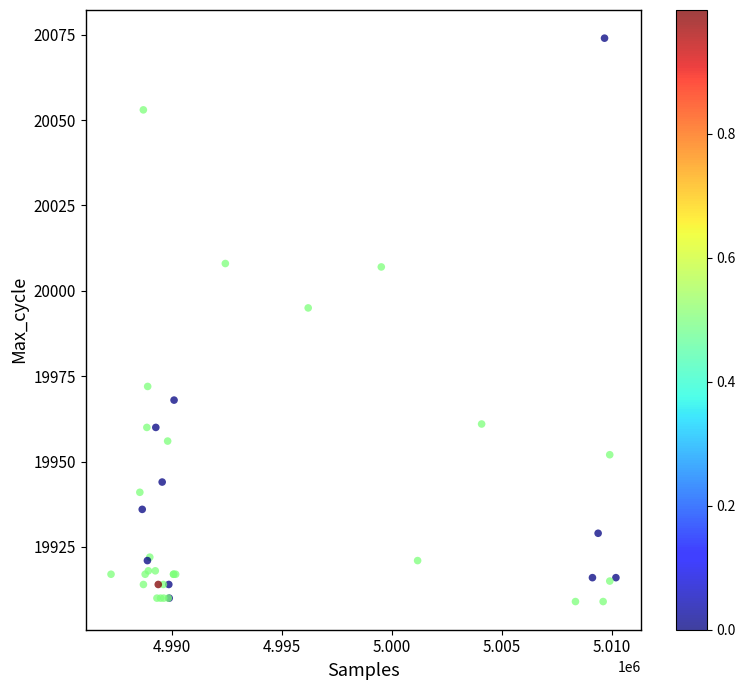

What Y value in the scatter plot is closest to 19991?

19995